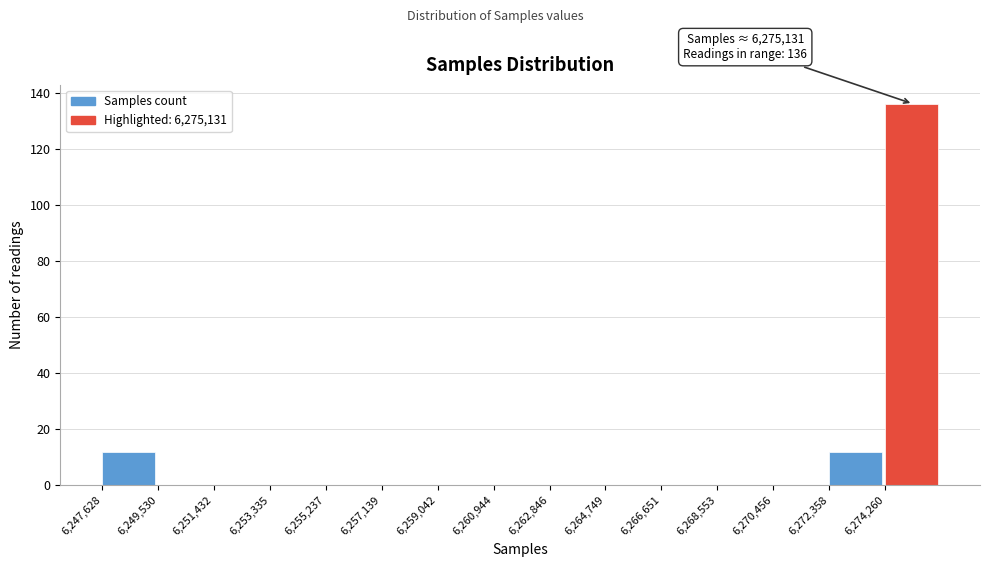

Which range on the x-axis has the tallest bar?

6274200 to 6276200